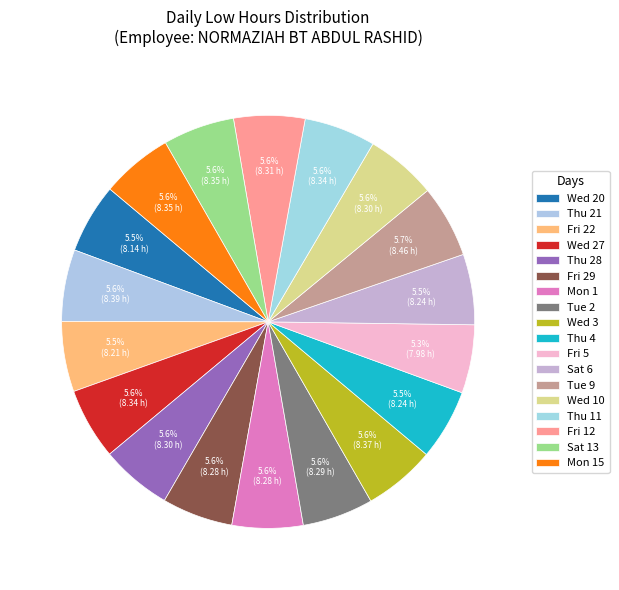

How many slices are in this pie chart?

18